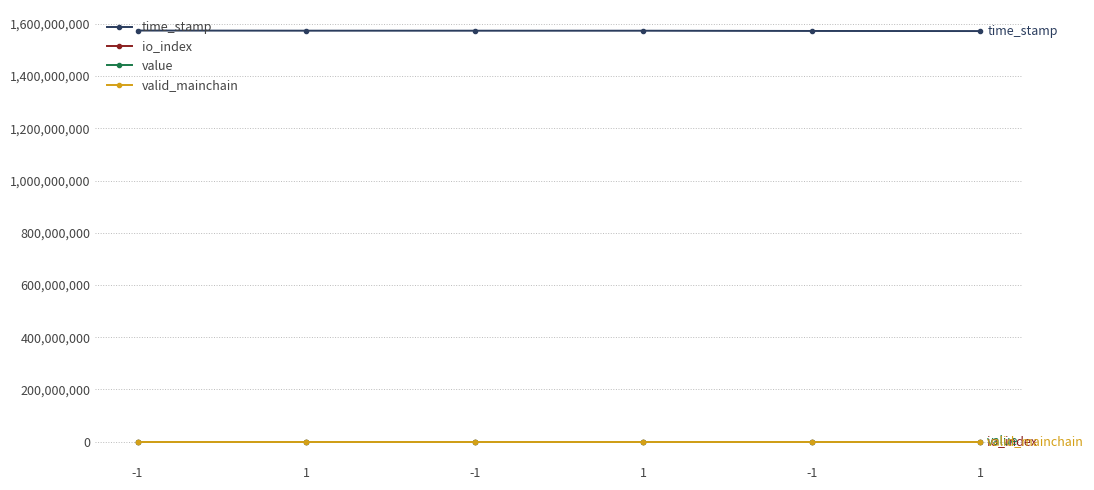

Does the chart display data point markers on the line(s)?

Yes